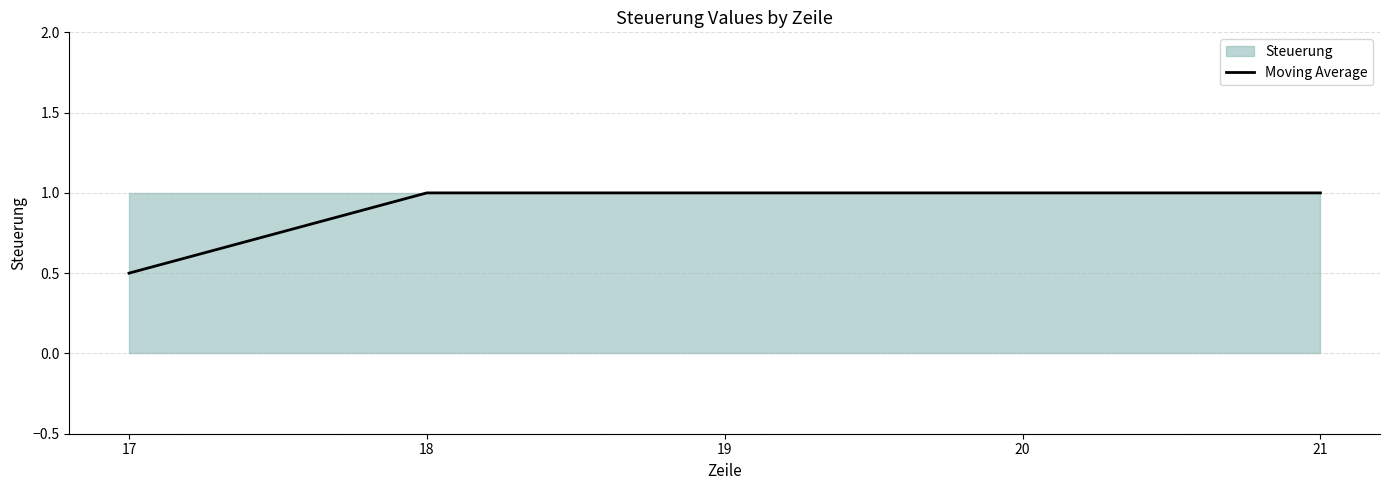

Between 21 and 19, which is larger?

21